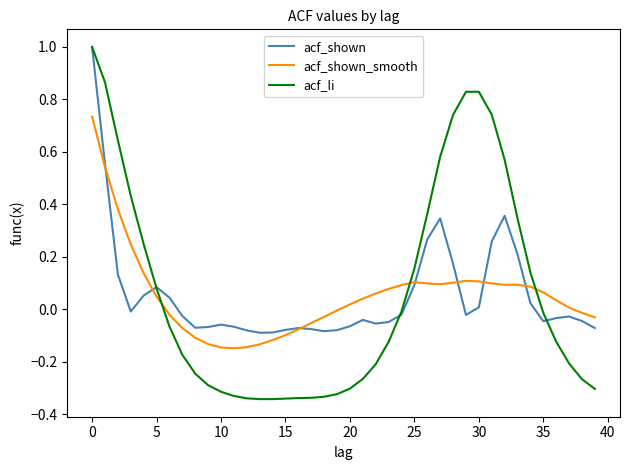

Which series has the largest range (max minus min)?

acf_li